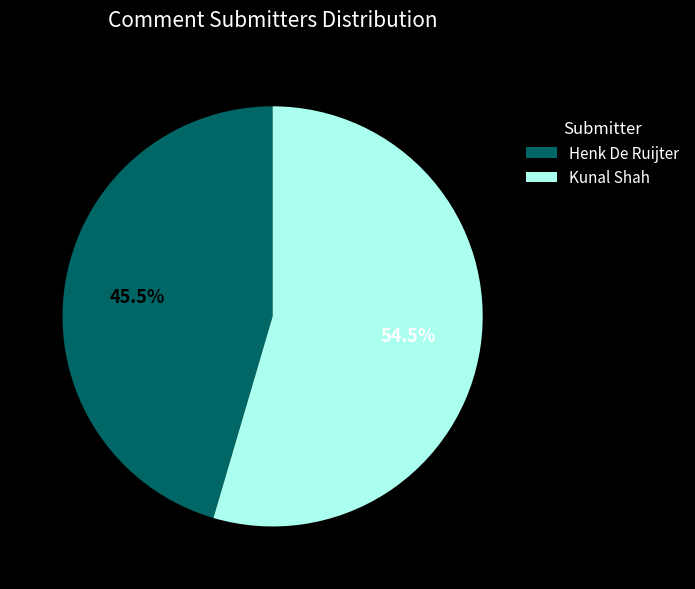

What is the ratio of the value at Henk De Ruijter to the value at Kunal Shah?

0.8